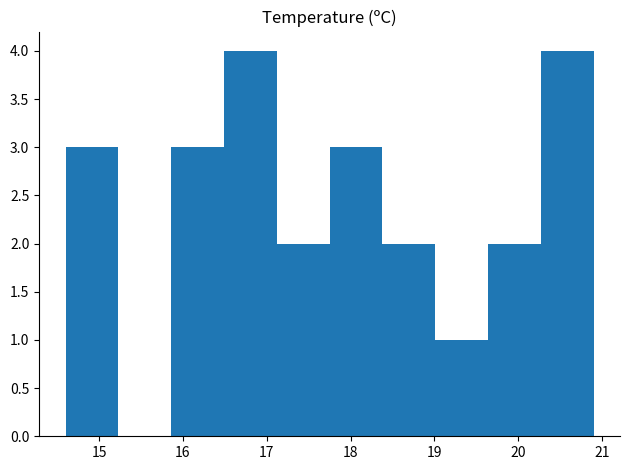

Reading left to right, transcribe this chart: for each bar, give the range it covers on the x-axis and its height. Neither the bar edges nor the heights are printed on the chart, so give them approximately, as read against the axes.

14.60 to 15.23: 3
15.23 to 15.86: 0
15.86 to 16.49: 3
16.49 to 17.12: 4
17.12 to 17.75: 2
17.75 to 18.38: 3
18.38 to 19.01: 2
19.01 to 19.64: 1
19.64 to 20.27: 2
20.27 to 20.90: 4